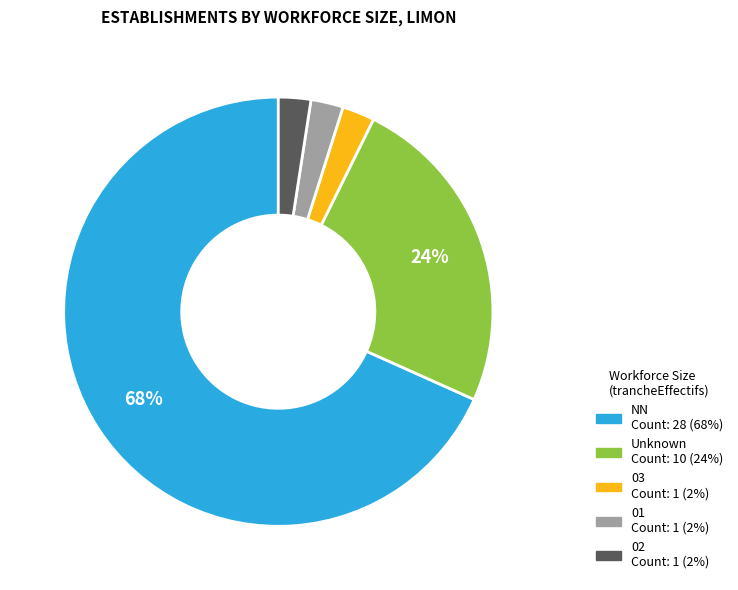

Count the number of slices in the pie.

5